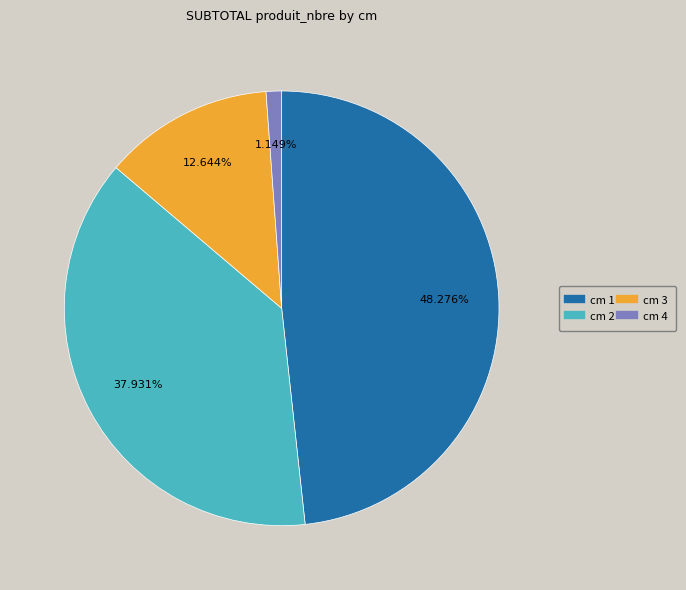

Combined, do cm 1 and cm 2 account for over 50%?

Yes